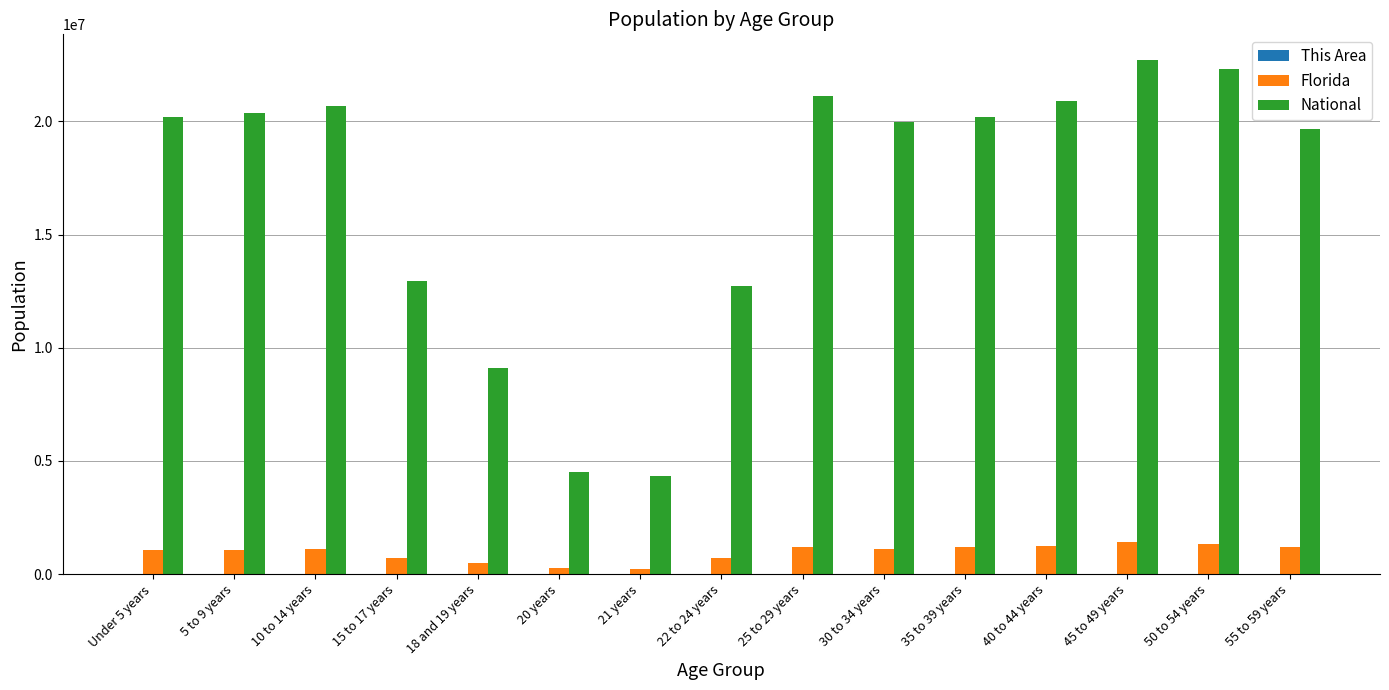

What is the maximum value shown in the chart?

22708591